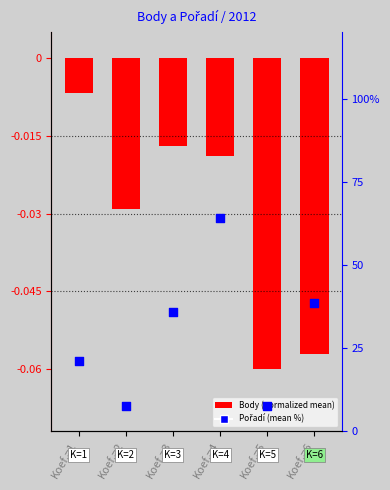

What is the total value across all series at Koef.=2?

7.7